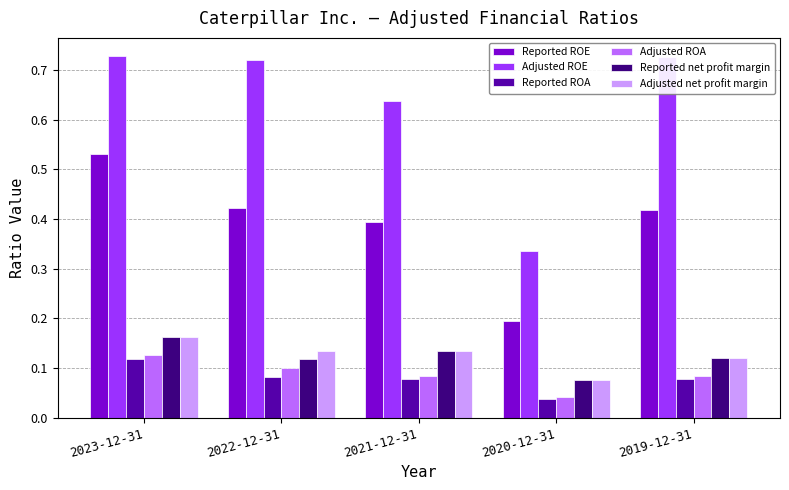

What is the sum of the Adjusted ROE values at 2022-12-31 and 2019-12-31?

1.4